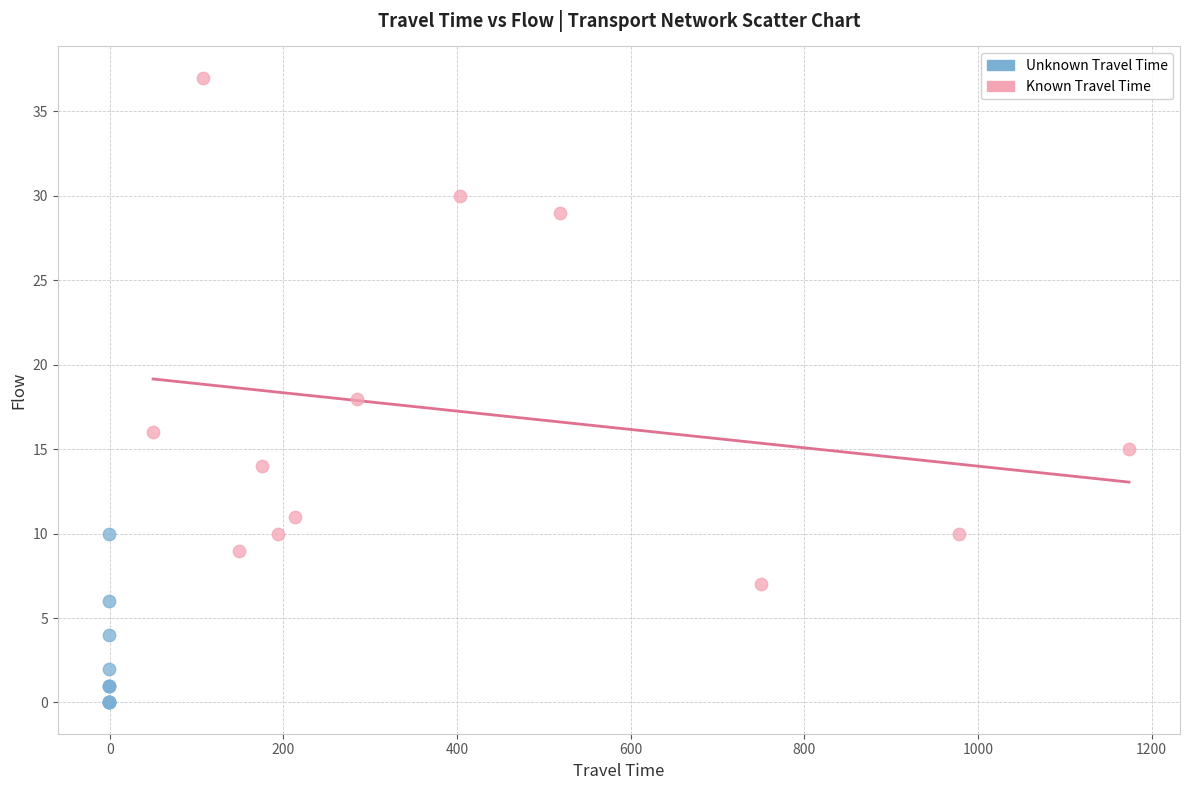

Which series reaches the minimum Y coordinate?

Unknown Travel Time